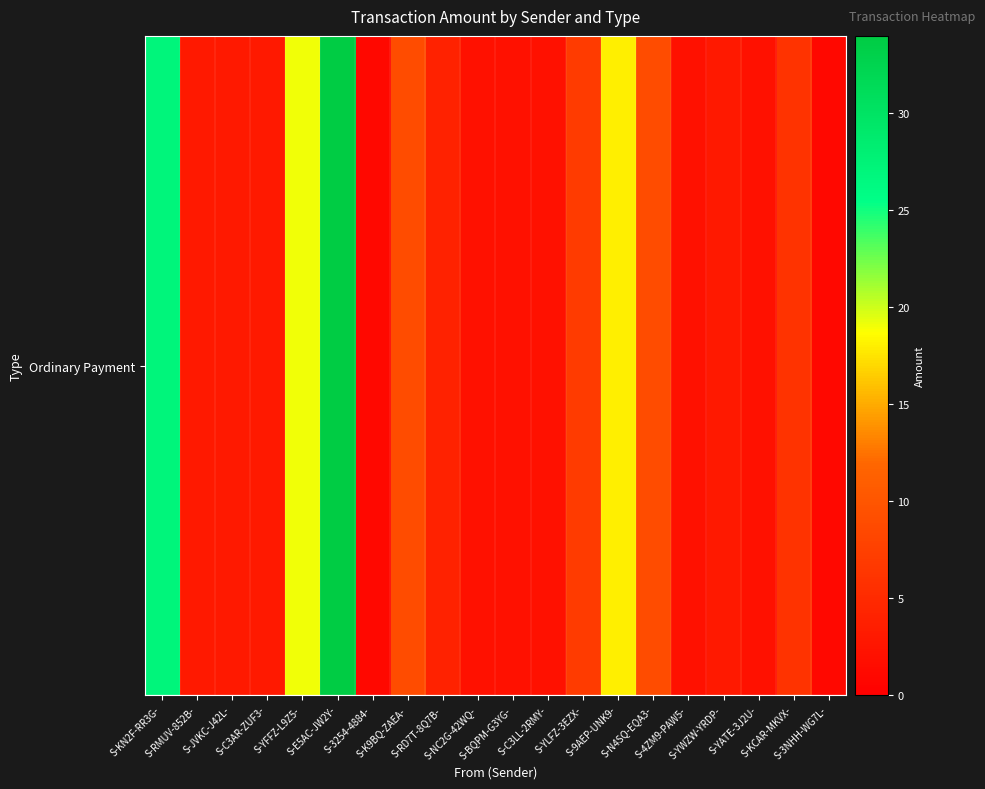

At which category does the chart reach its minimum across all series?

S-3254-4884-